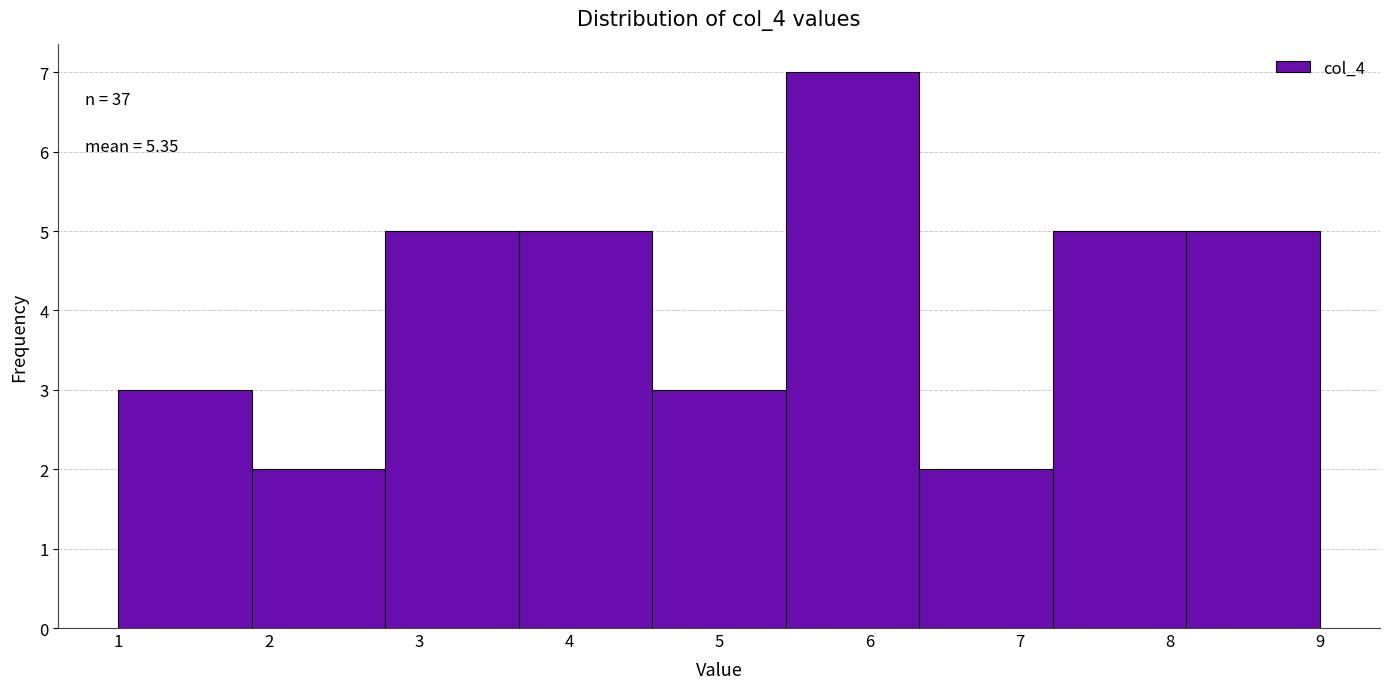

Over which range of the x-axis is the bar tallest?

5.4 to 6.3